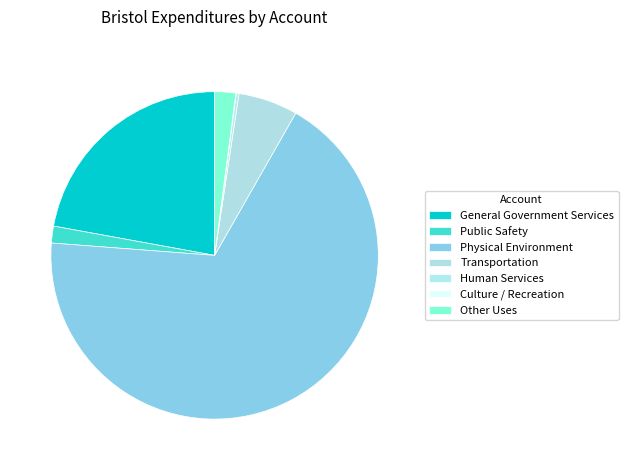

Count the number of slices in the pie.

7